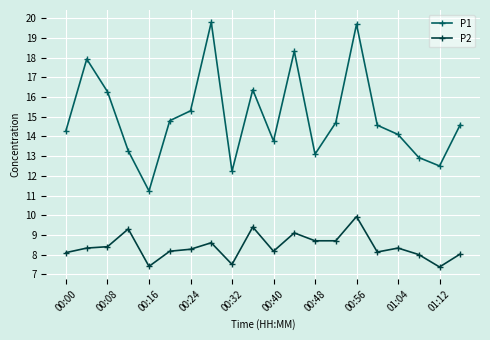

How many categories are shown in the chart?

20